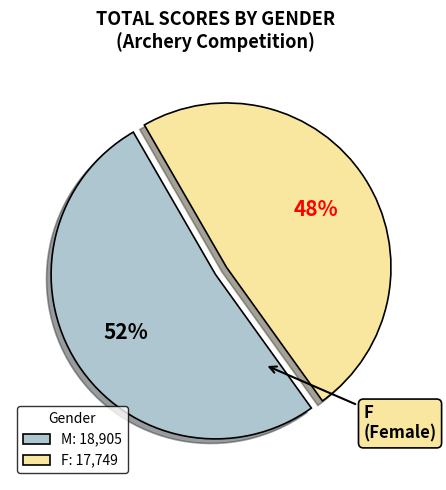

Is it true that M: 18,905 is 65% of the pie?

False